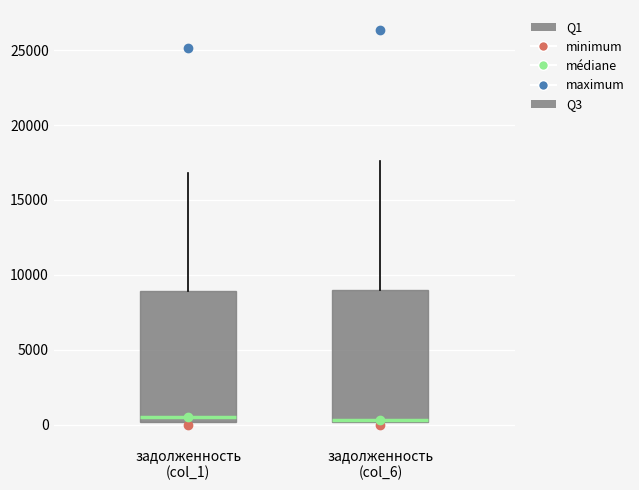

Reading left to right, transcribe this box plot: for each box, give where its median line is, the range the box spans, and where its two whiskers end, as read against the y-axis. The values are not printed on the chart, so give them approximately, as read against the axis.

задолженность (col_1): median 500, box 0 to 9000, whiskers 0 (just below the box's lower edge) to 17000
задолженность (col_6): median 500 (drawn on the box's lower edge), box 0 to 9000, whiskers 0 (just below the box's lower edge) to 17500